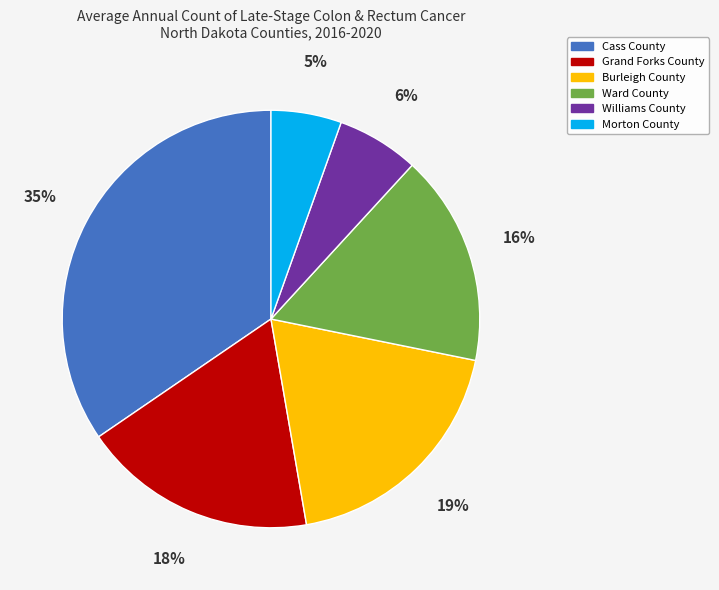

Between Grand Forks County and Ward County, which is larger?

Grand Forks County